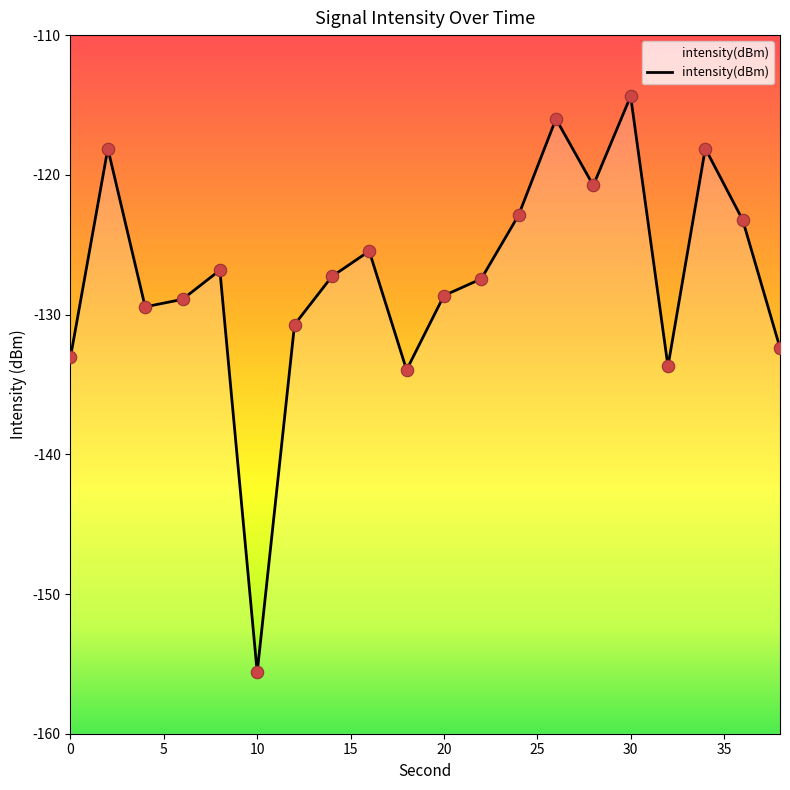

What is the change in value from 4 to 24?

+6.6